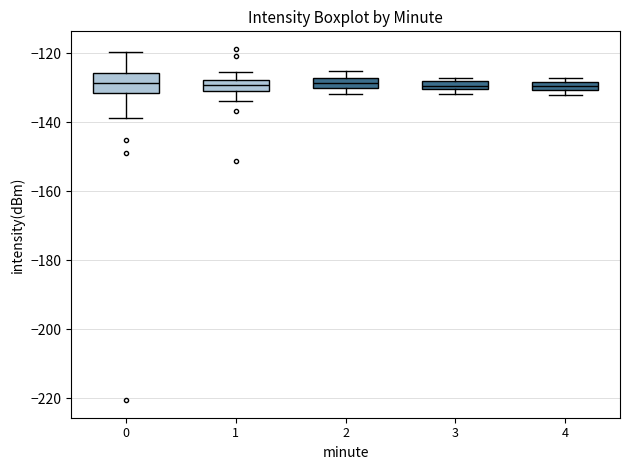

Where does the upper whisker of the box at x = 1 end on the y-axis? The values are not printed on the chart, so give them approximately, as read against the axis.

-126